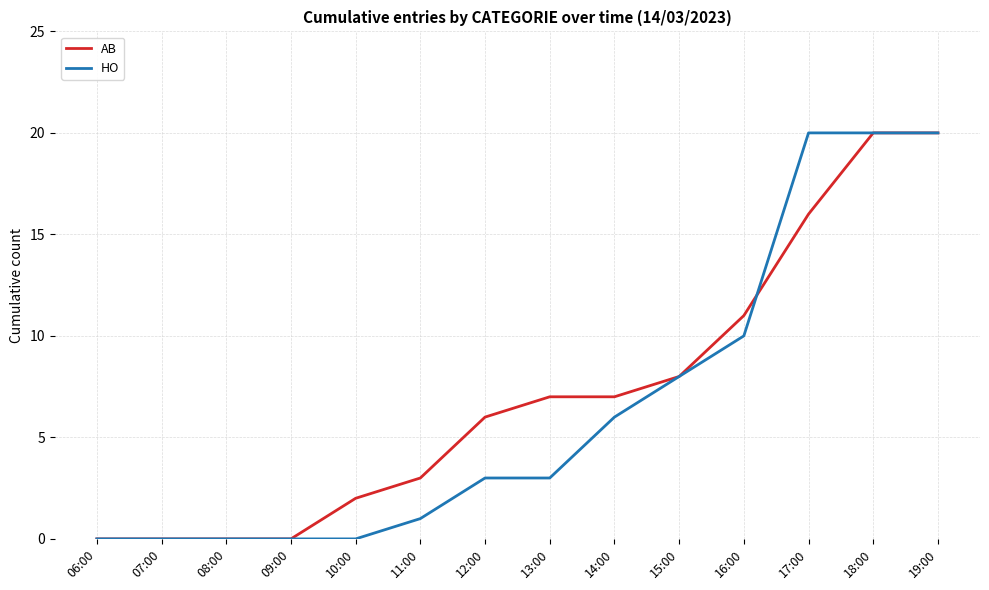

What is the total value across all series at 11:00?

4